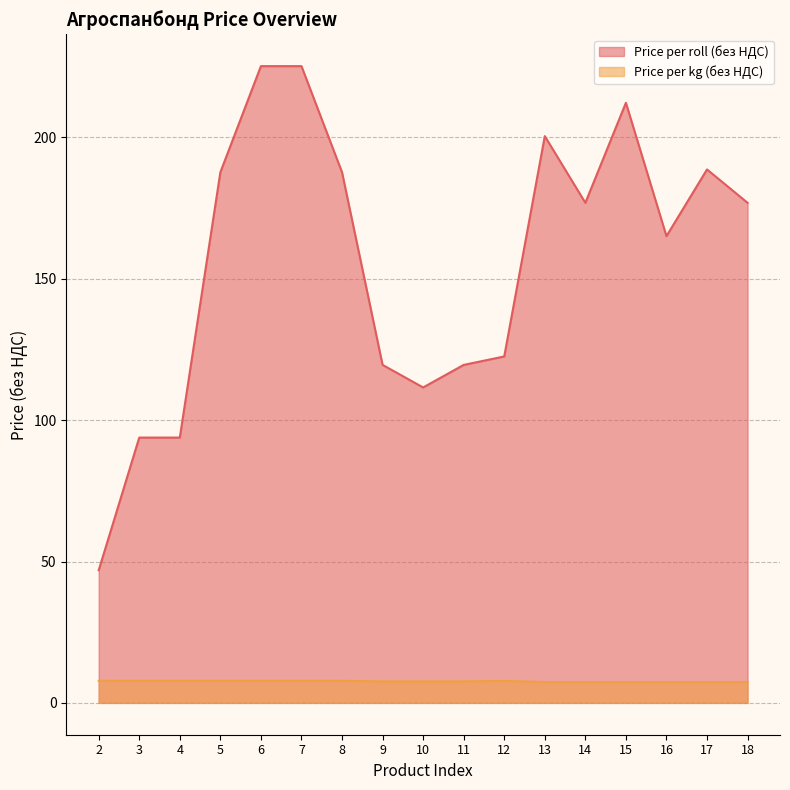

What is the value of the Price per kg (без НДС) point at the 13th from the left?

7.4